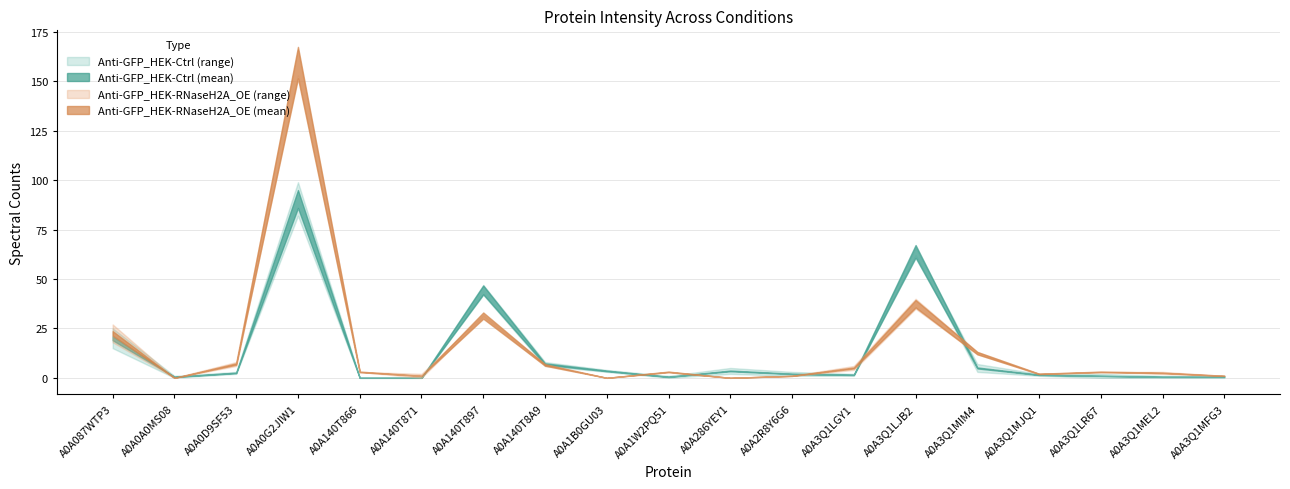

Which has a higher value, A0A140T866 or A0A0G2JIW1?

A0A0G2JIW1